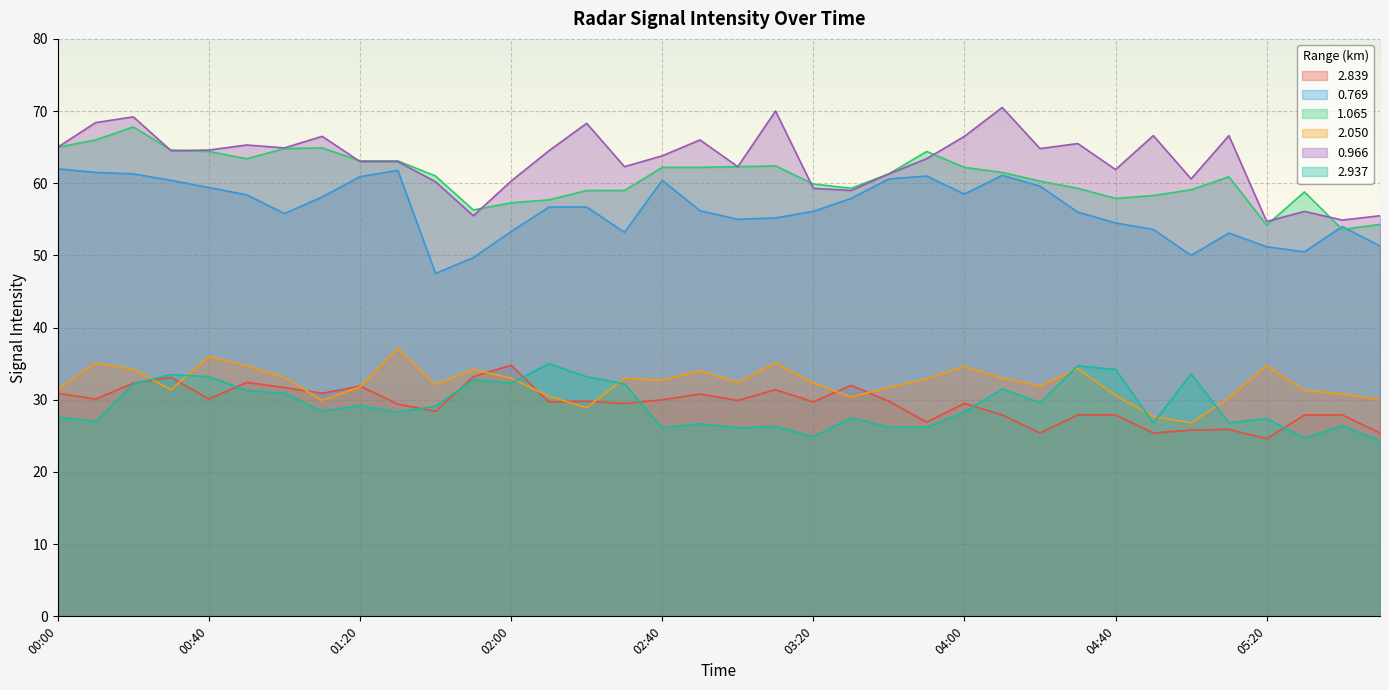

Reading left to right, what are all the values shown in this chart?

2.839: 00:00=30.9	00:10=30.1	00:20=32.3	00:30=33.1	00:40=30.1	00:50=32.4	01:00=31.7	01:10=30.9	01:20=31.9	01:30=29.4	01:40=28.4	01:50=33.2	02:00=34.8	02:10=29.7	02:20=29.8	02:30=29.5	02:40=30.0	02:50=30.8	03:00=29.9	03:10=31.4	03:20=29.7	03:30=32.0	03:40=29.8	03:50=26.9	04:00=29.5	04:10=27.9	04:20=25.4	04:30=27.9	04:40=27.9	04:50=25.4	05:00=25.8	05:10=25.9	05:20=24.6	05:30=27.9	05:40=27.9	05:50=25.4
0.769: 00:00=62.0	00:10=61.5	00:20=61.3	00:30=60.4	00:40=59.4	00:50=58.4	01:00=55.8	01:10=58.1	01:20=60.9	01:30=61.8	01:40=47.5	01:50=49.7	02:00=53.3	02:10=56.7	02:20=56.7	02:30=53.2	02:40=60.4	02:50=56.2	03:00=55.0	03:10=55.2	03:20=56.1	03:30=57.9	03:40=60.6	03:50=61.0	04:00=58.5	04:10=61.1	04:20=59.6	04:30=56.0	04:40=54.5	04:50=53.6	05:00=50.0	05:10=53.1	05:20=51.2	05:30=50.5	05:40=54.0	05:50=51.3
1.065: 00:00=65.0	00:10=66.0	00:20=67.8	00:30=64.6	00:40=64.4	00:50=63.4	01:00=64.8	01:10=64.9	01:20=63.1	01:30=63.1	01:40=61.0	01:50=56.3	02:00=57.3	02:10=57.7	02:20=59.0	02:30=59.0	02:40=62.2	02:50=62.2	03:00=62.3	03:10=62.4	03:20=59.9	03:30=59.3	03:40=61.3	03:50=64.4	04:00=62.2	04:10=61.5	04:20=60.3	04:30=59.3	04:40=57.9	04:50=58.3	05:00=59.1	05:10=60.9	05:20=54.2	05:30=58.8	05:40=53.6	05:50=54.3
2.050: 00:00=31.4	00:10=35.1	00:20=34.2	00:30=31.4	00:40=36.0	00:50=34.7	01:00=33.1	01:10=29.9	01:20=31.8	01:30=37.1	01:40=32.1	01:50=34.2	02:00=33.0	02:10=30.5	02:20=28.9	02:30=33.0	02:40=32.7	02:50=34.0	03:00=32.4	03:10=35.1	03:20=32.3	03:30=30.4	03:40=31.7	03:50=32.9	04:00=34.6	04:10=33.0	04:20=31.9	04:30=34.3	04:40=30.6	04:50=27.7	05:00=26.8	05:10=30.3	05:20=34.7	05:30=31.3	05:40=30.8	05:50=30.0
0.966: 00:00=65.0	00:10=68.4	00:20=69.2	00:30=64.5	00:40=64.6	00:50=65.3	01:00=64.9	01:10=66.5	01:20=63.0	01:30=63.0	01:40=60.2	01:50=55.5	02:00=60.3	02:10=64.5	02:20=68.3	02:30=62.3	02:40=63.8	02:50=66.0	03:00=62.3	03:10=70.0	03:20=59.3	03:30=59.0	03:40=61.3	03:50=63.4	04:00=66.5	04:10=70.5	04:20=64.8	04:30=65.5	04:40=61.9	04:50=66.6	05:00=60.6	05:10=66.6	05:20=54.7	05:30=56.1	05:40=54.9	05:50=55.5
2.937: 00:00=27.6	00:10=27.0	00:20=32.2	00:30=33.5	00:40=33.2	00:50=31.3	01:00=30.9	01:10=28.4	01:20=29.2	01:30=28.3	01:40=29.1	01:50=32.8	02:00=32.3	02:10=35.0	02:20=33.2	02:30=32.2	02:40=26.1	02:50=26.7	03:00=26.1	03:10=26.3	03:20=24.9	03:30=27.5	03:40=26.2	03:50=26.2	04:00=28.3	04:10=31.5	04:20=29.6	04:30=34.7	04:40=34.2	04:50=26.8	05:00=33.6	05:10=26.8	05:20=27.4	05:30=24.7	05:40=26.4	05:50=24.3